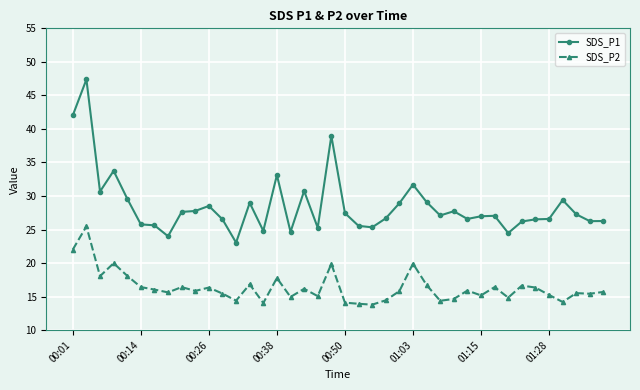

What is the lowest value of the SDS_P1 series?

23.1